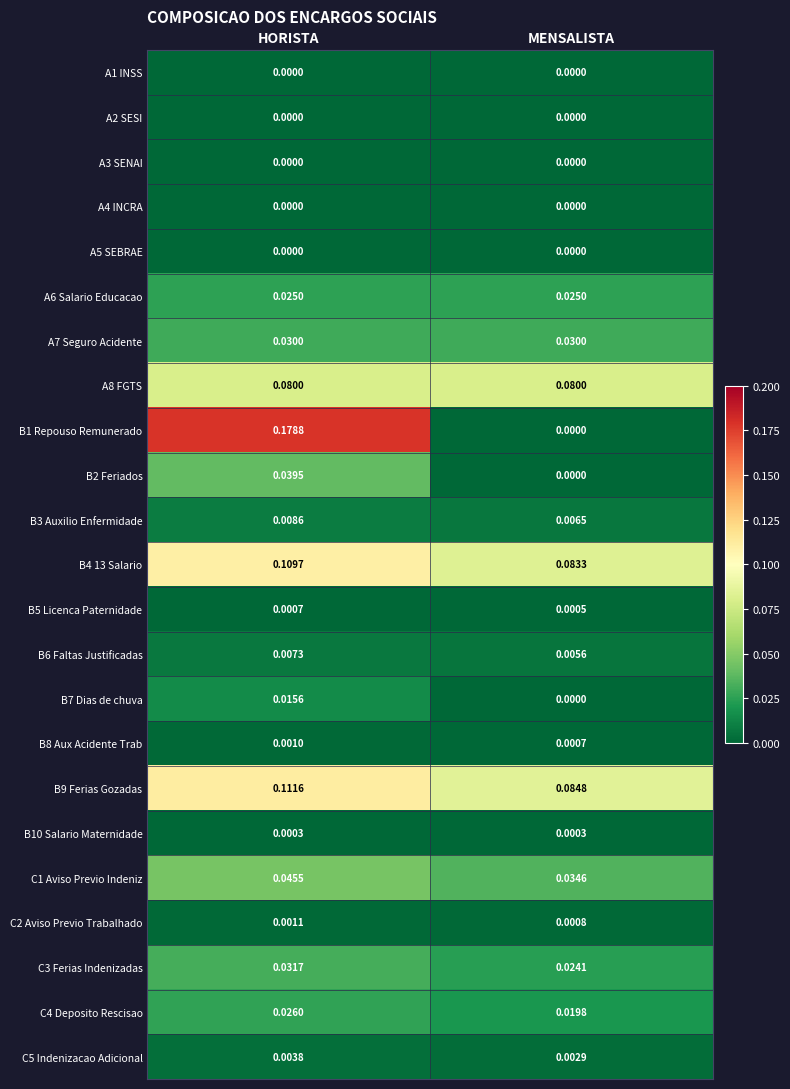

Which label corresponds to the largest value in the chart?

HORISTA